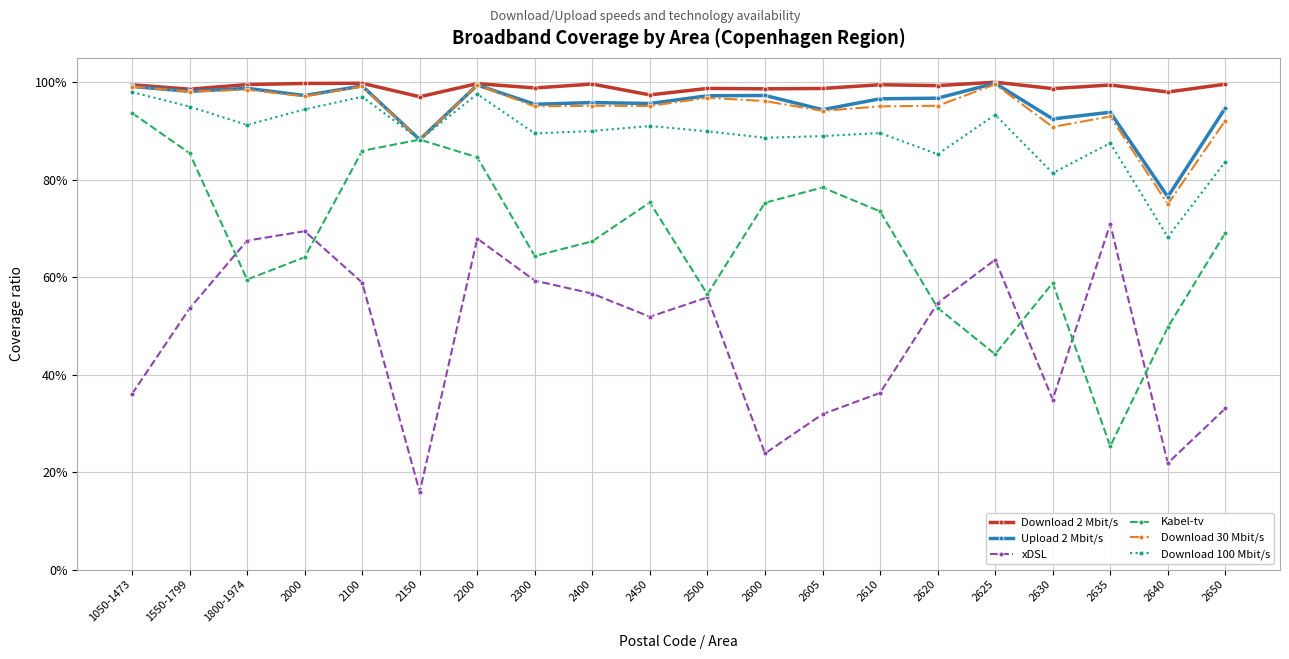

What are all the series names shown in the legend?

Download 2 Mbit/s, Upload 2 Mbit/s, xDSL, Kabel-tv, Download 30 Mbit/s, Download 100 Mbit/s